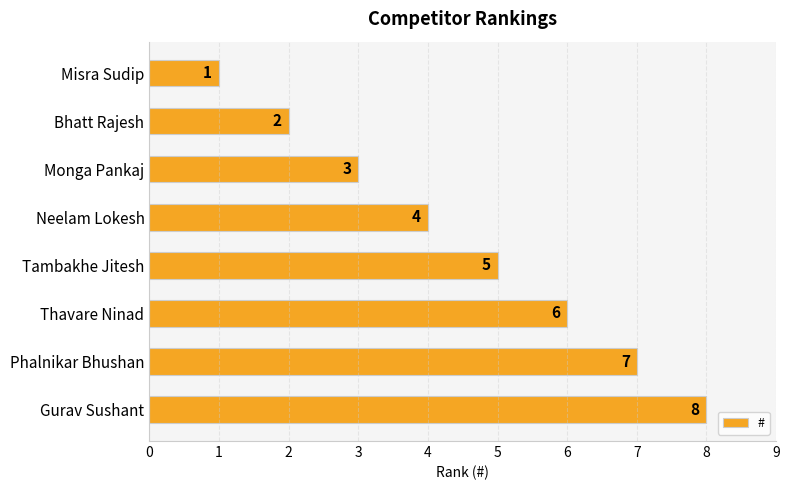

The value at Phalnikar Bhushan is 7. True or false?

True